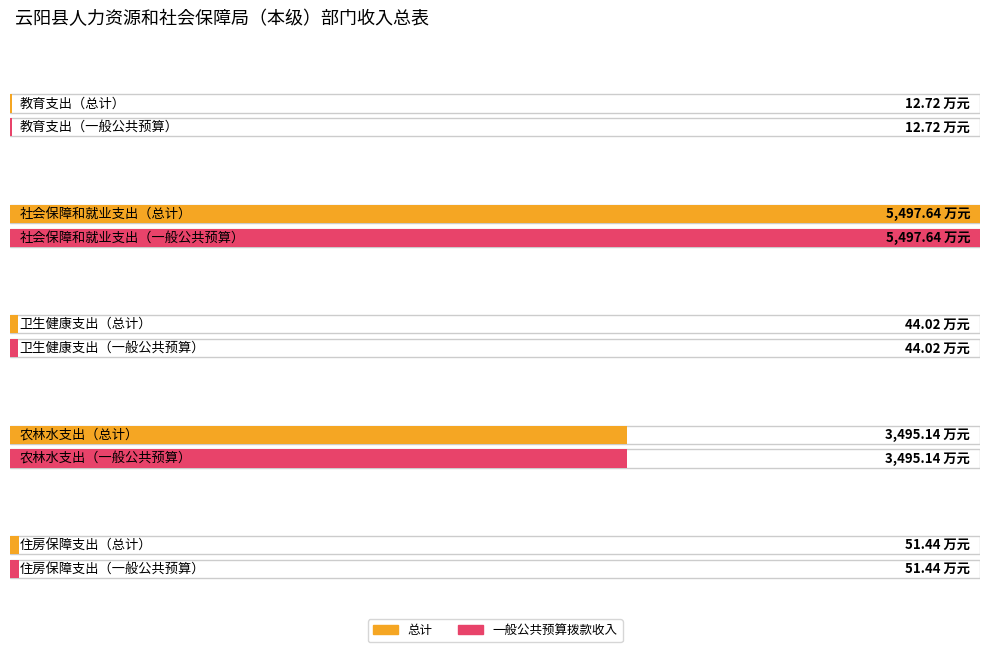

Where is 一般公共预算拨款收入 nearest to the value 2755?

农林水支出